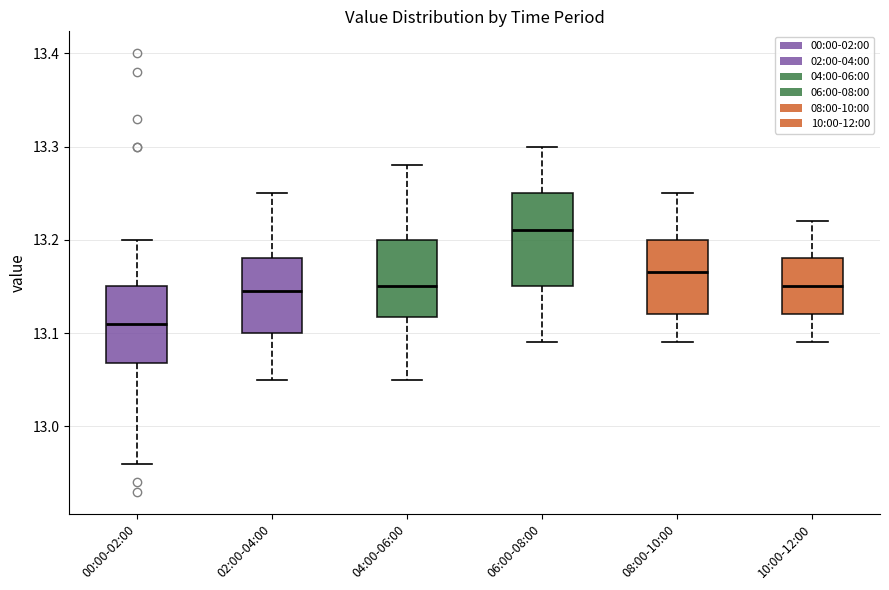

Which box has the highest median line?

06:00-08:00